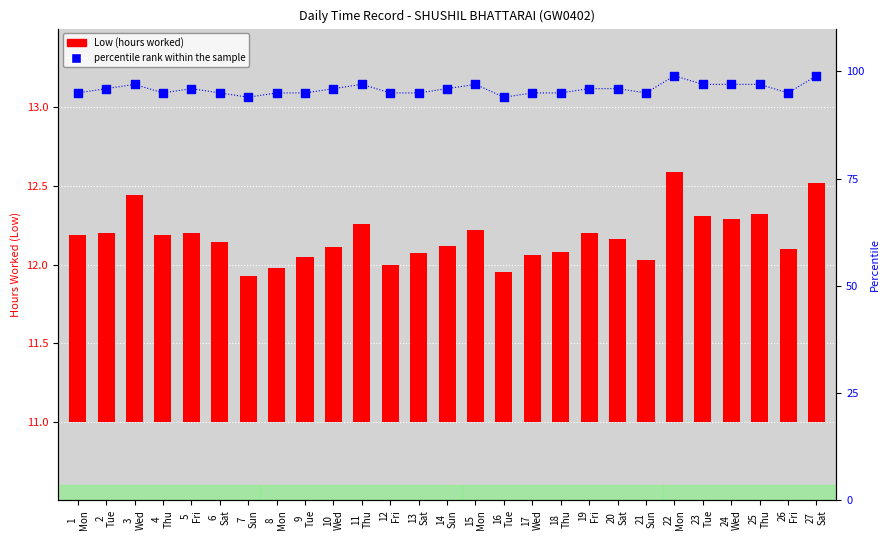

Which series has the largest Y range (max minus min)?

percentile rank within the sample